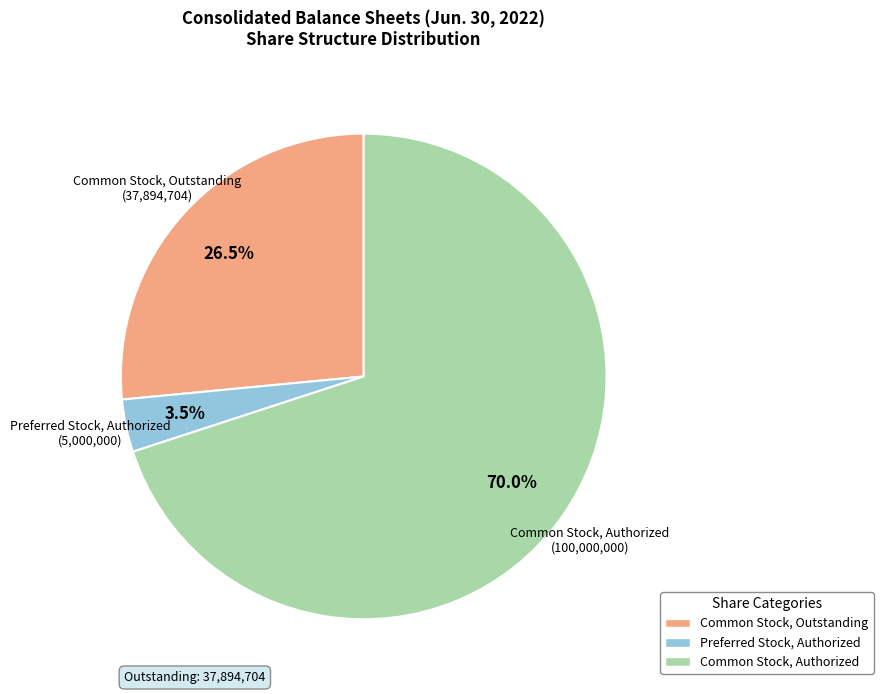

To the nearest percent, what is the difference between the Common Stock, Authorized and Preferred Stock, Authorized slice percentages?

66%